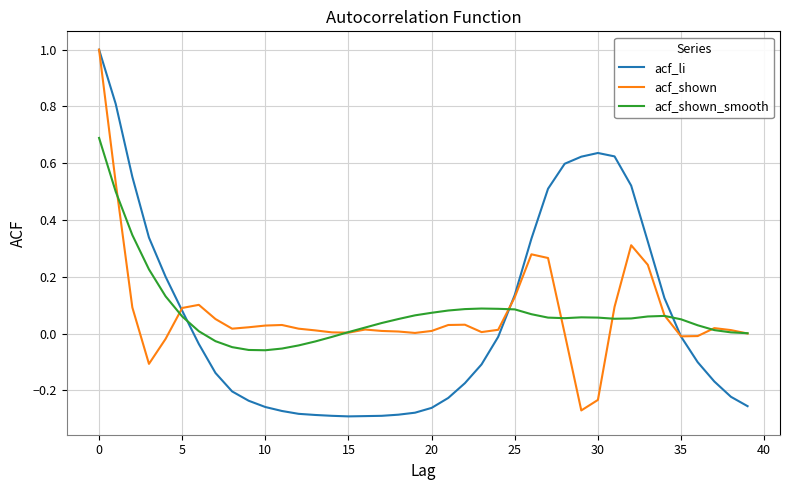

Which series has the widest spread of values?

acf_li